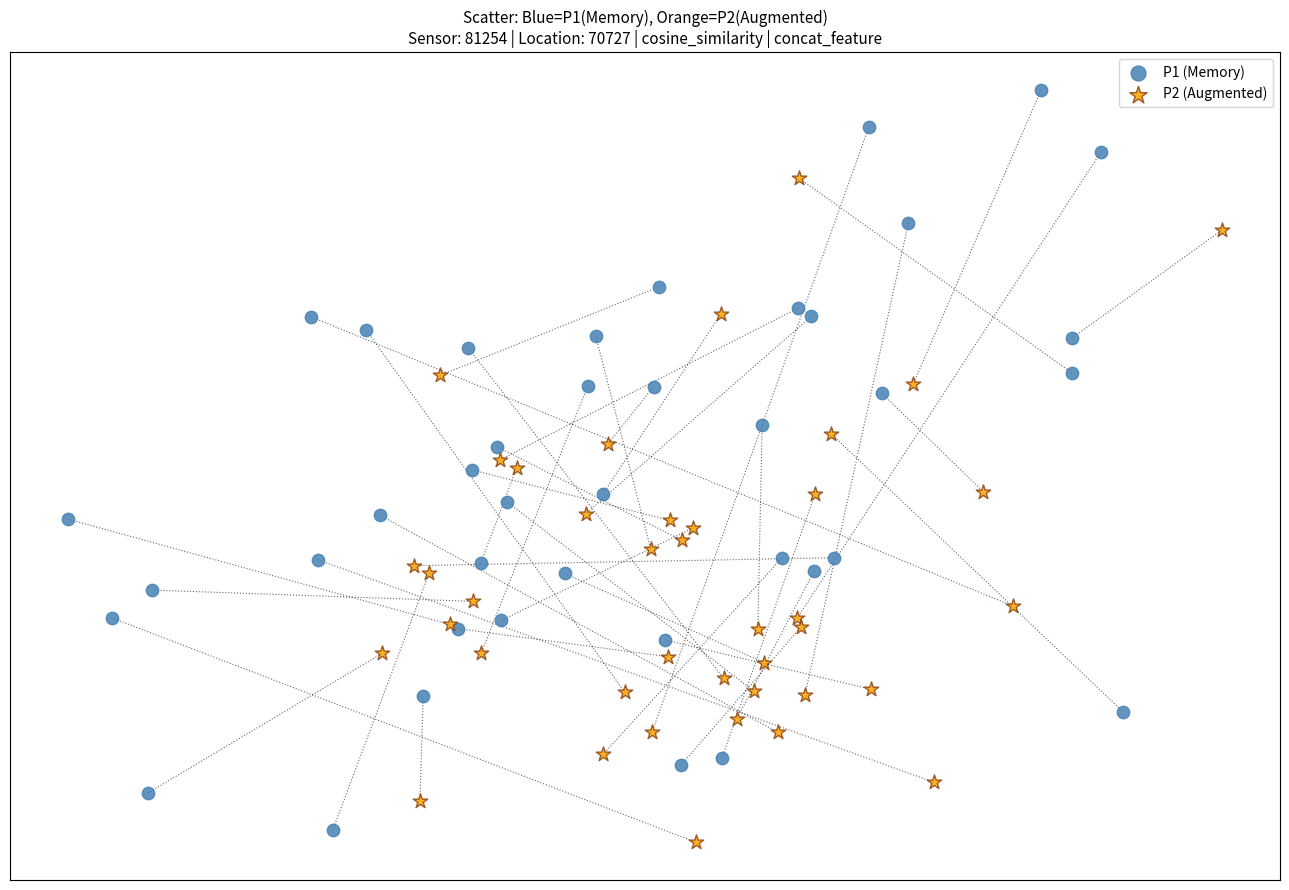

Which series contains the lowest Y value?

P2 (Augmented)